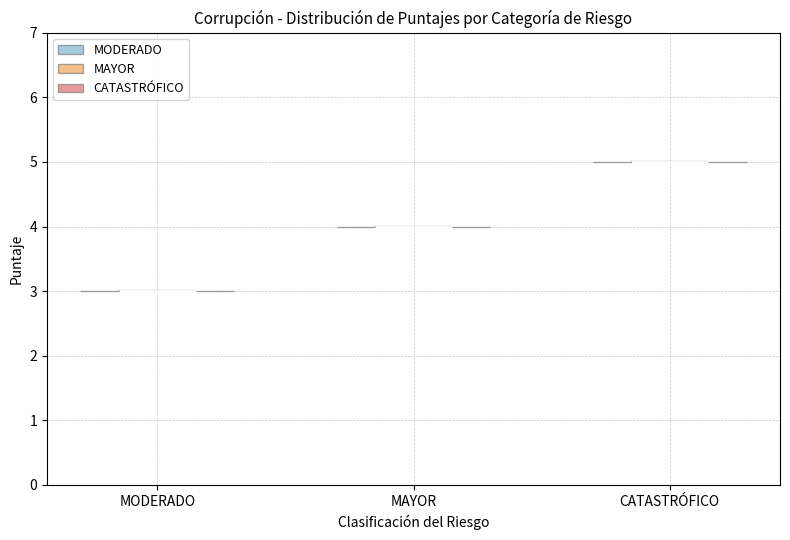

Reading left to right, read every violin against the y-axis: where its median line is, and the lowest and highest points it reaches. The values are not printed on the chart, so give them approximately, as read against the axis.

MODERADO: median line 3, lowest point 3, highest point 3
MAYOR: median line 4, lowest point 4, highest point 4
CATASTRÓFICO: median line 5, lowest point 5, highest point 5